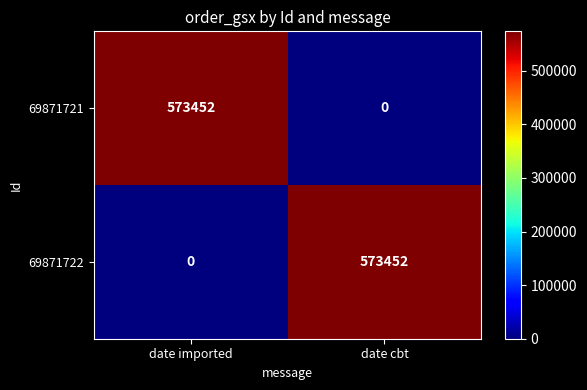

The value of 69871721 at date cbt is 352836. True or false?

False